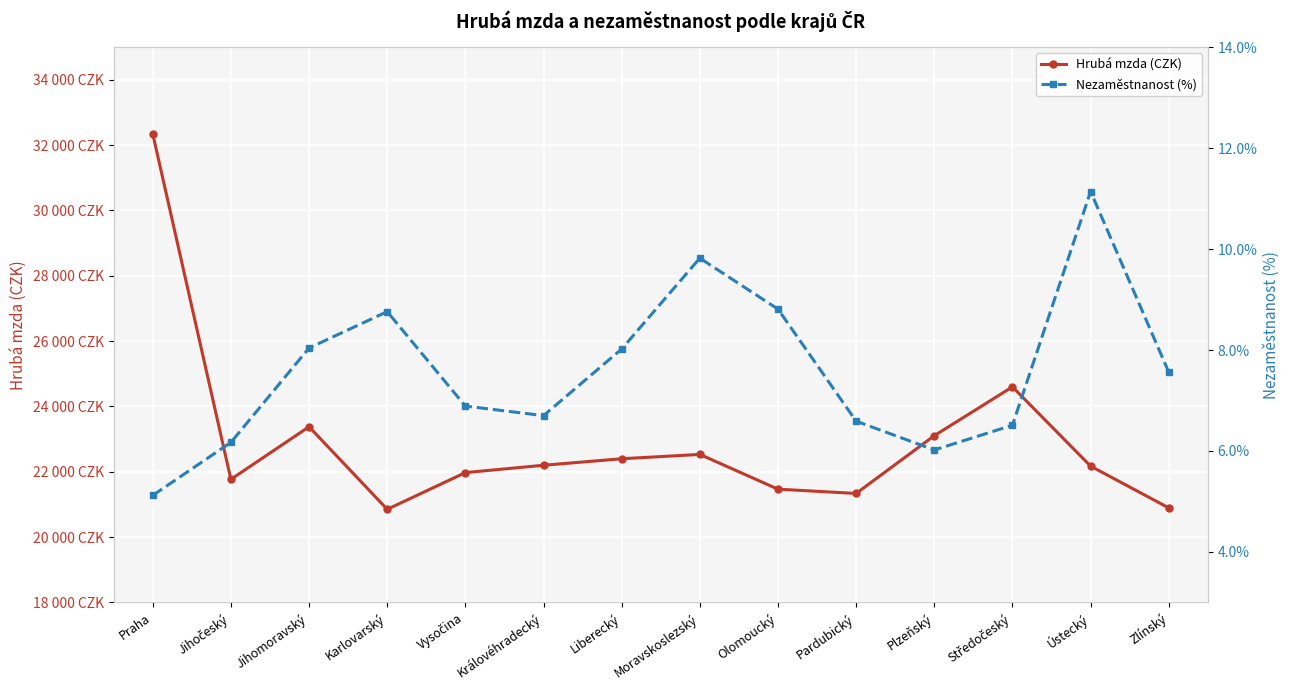

Between Jihočeský and Plzeňský, which is larger?

Plzeňský